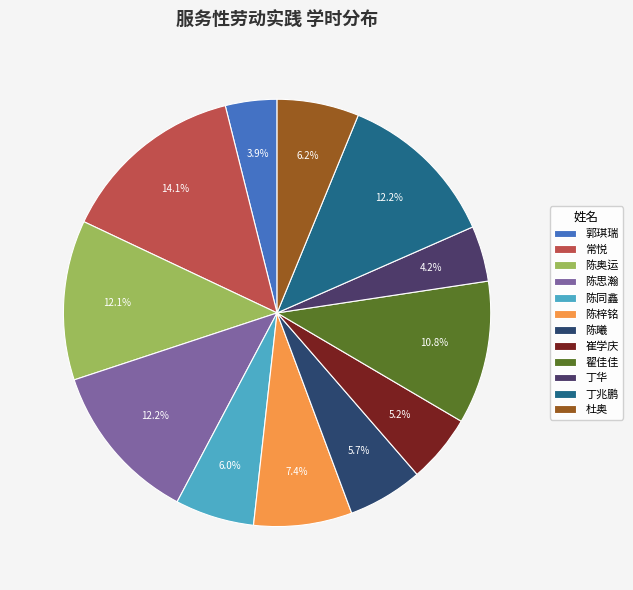

Is it true that 翟佳佳 is 26% of the pie?

False